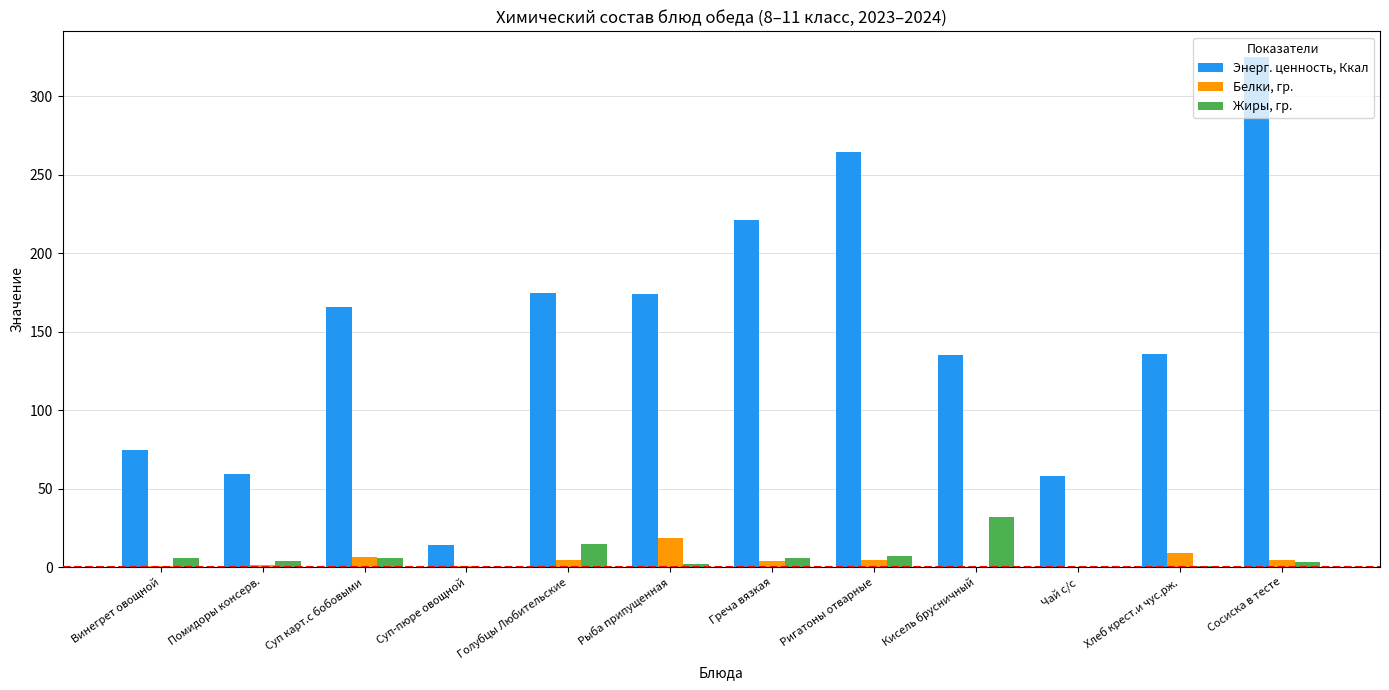

What is the highest value of the Белки, гр. series?

18.2